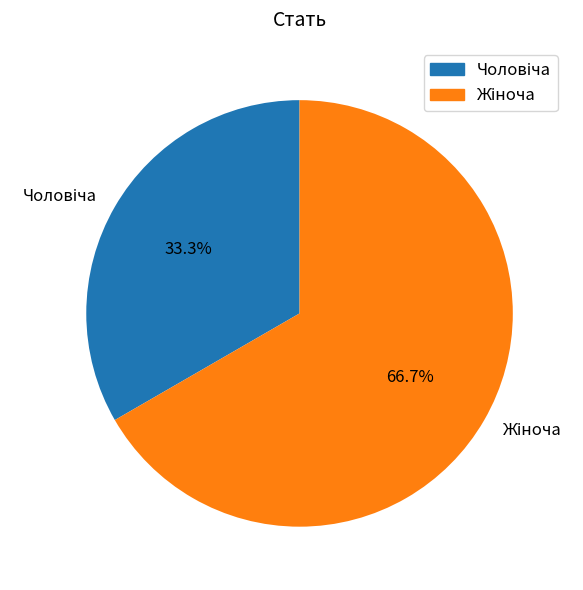

Is there a majority slice in this chart?

Yes